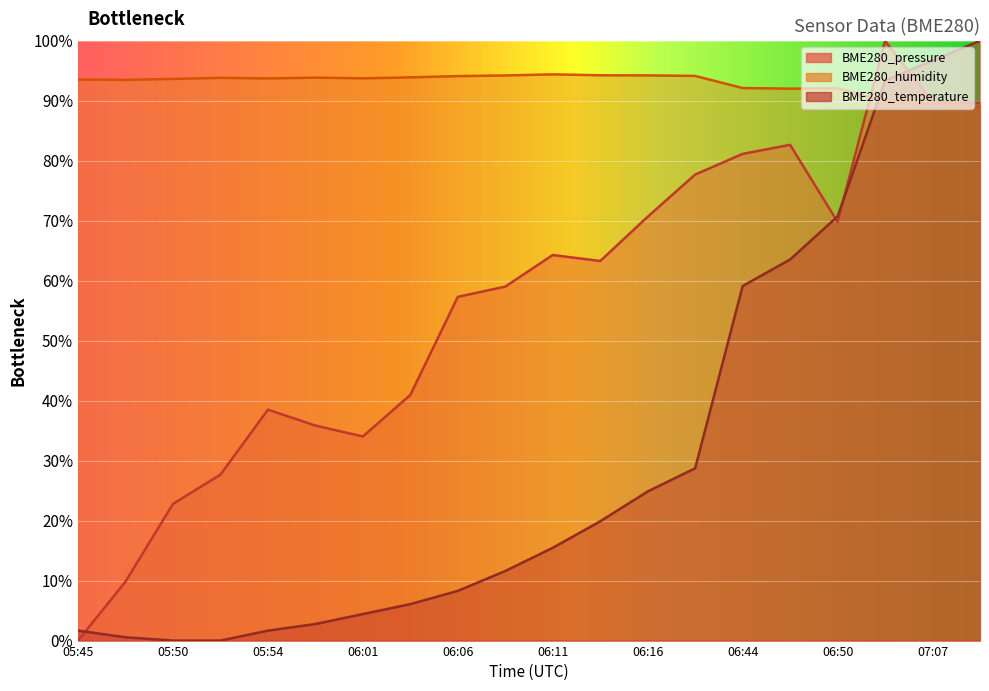

List the series in order of their overall mean, highest first.

BME280_humidity, BME280_pressure, BME280_temperature